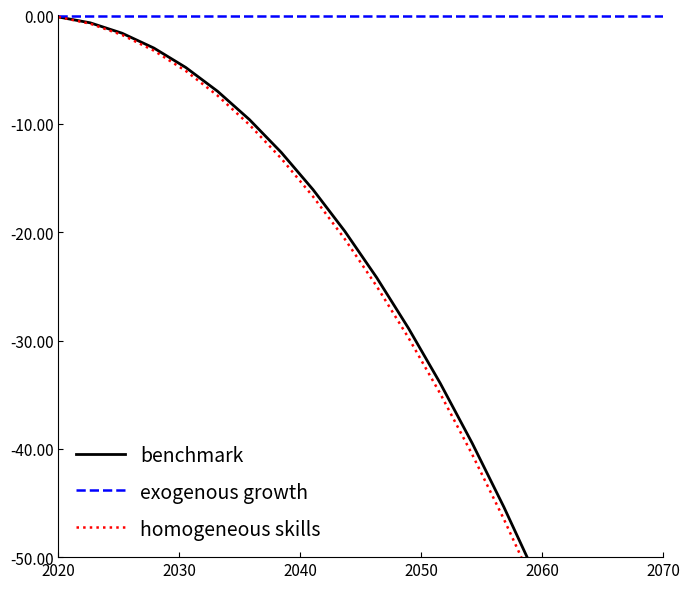

True or false: homogeneous skills and benchmark cross at least once.

False